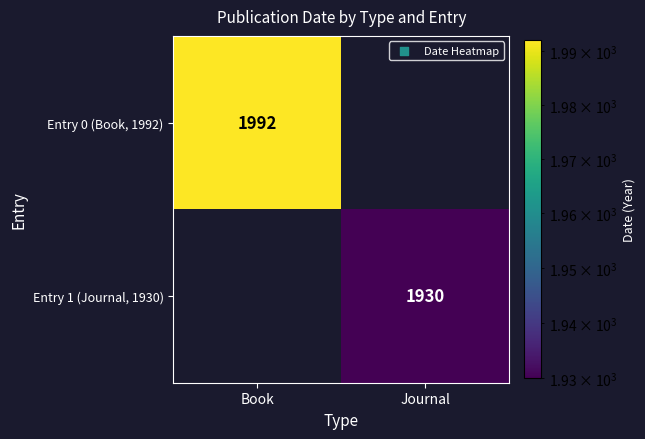

At which category does the chart reach its peak across all series?

Book